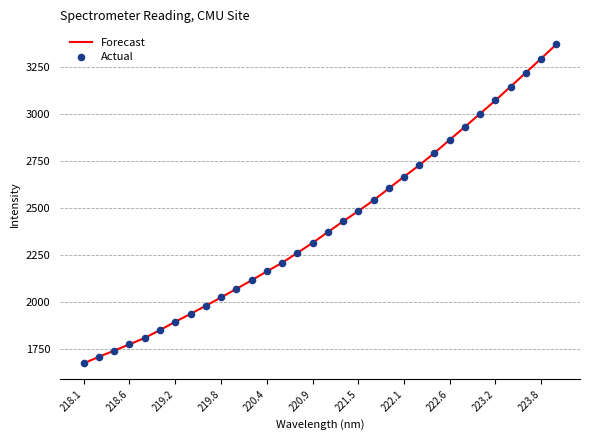

What is the difference between the maximum and minimum values?

1697.0